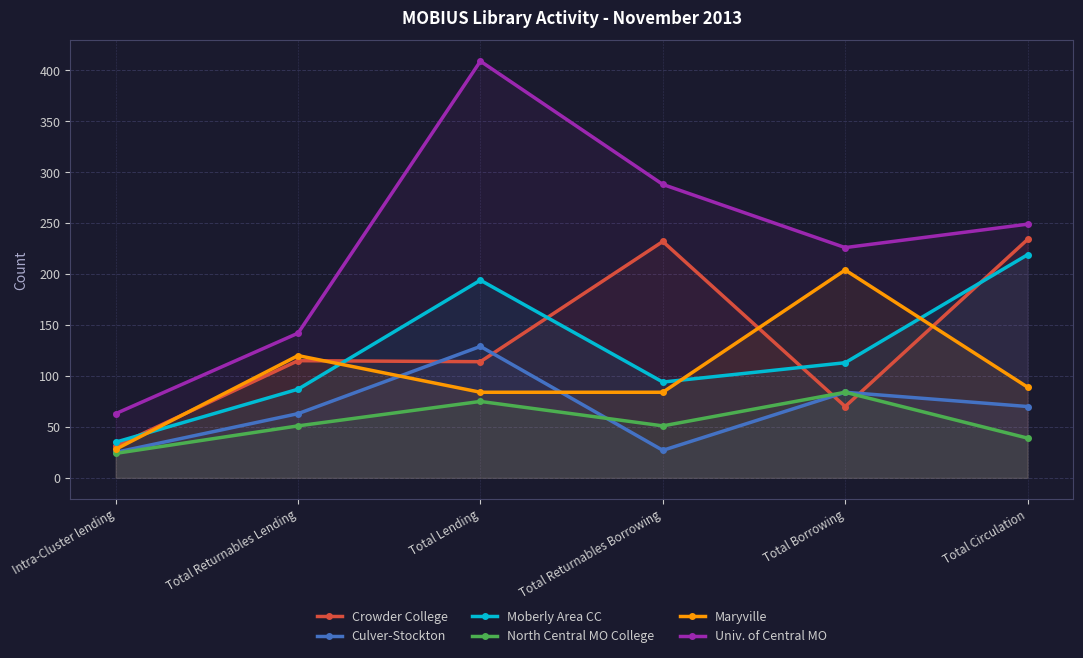

The value of Culver-Stockton at Total Borrowing is 20. True or false?

False